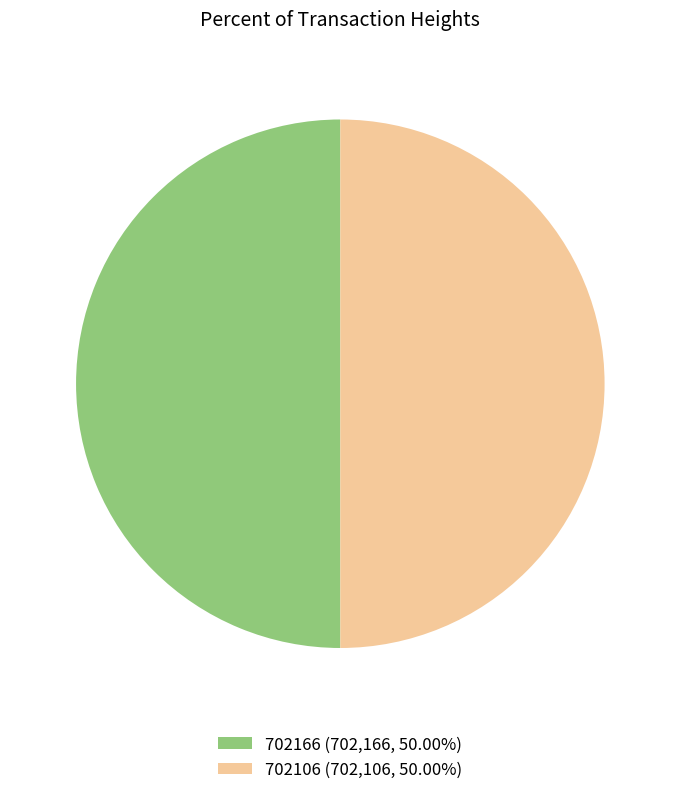

Do 702106 and 702166 together represent more than half of the pie?

Yes